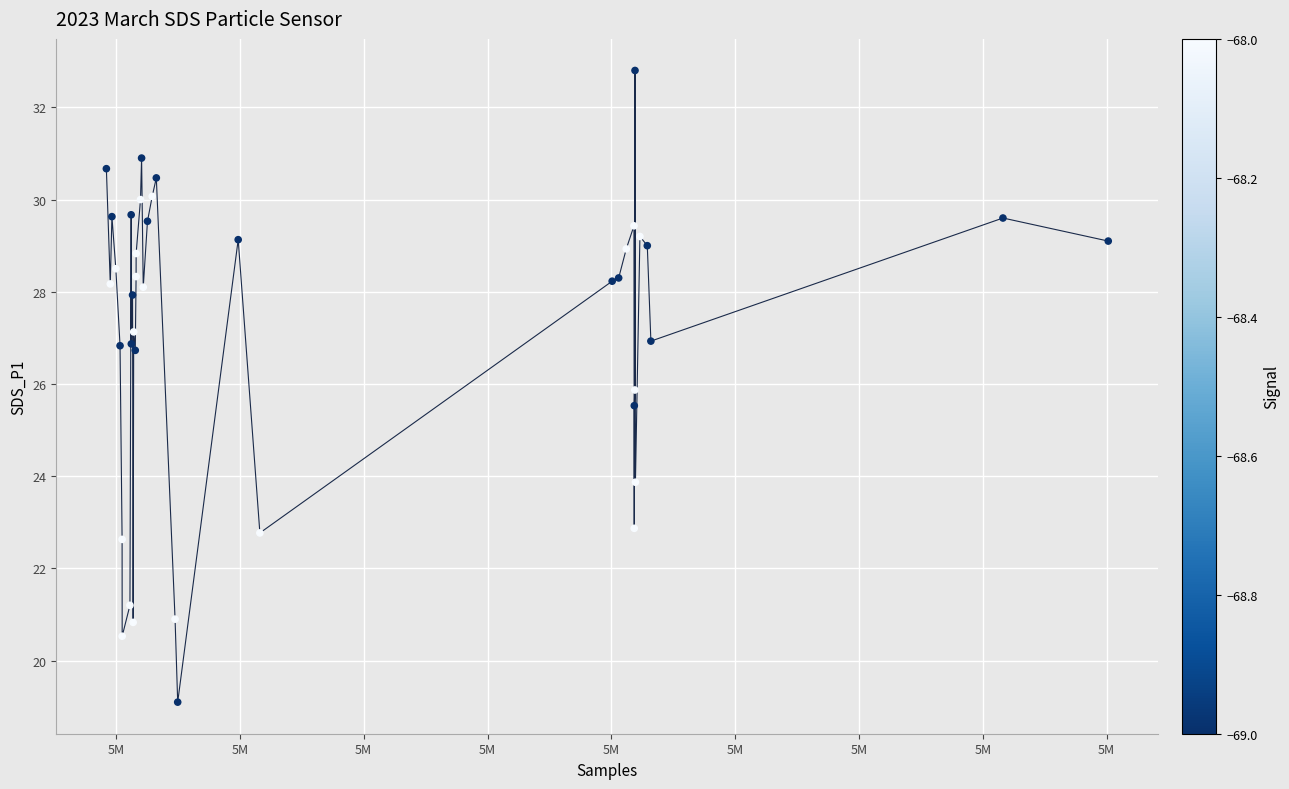

What Y value in the scatter plot is closest to 25?

25.5